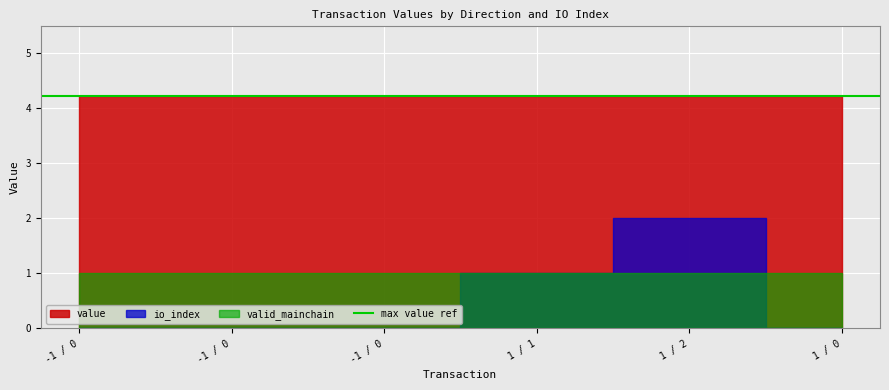

Reading right to left, what are all the values shown in this chart?

value: 4.2	4.2	4.2	4.2	4.2	4.2
io_index: 0.0	2.0	1.0	0.0	0.0	0.0
valid_mainchain: 1.0	1.0	1.0	1.0	1.0	1.0